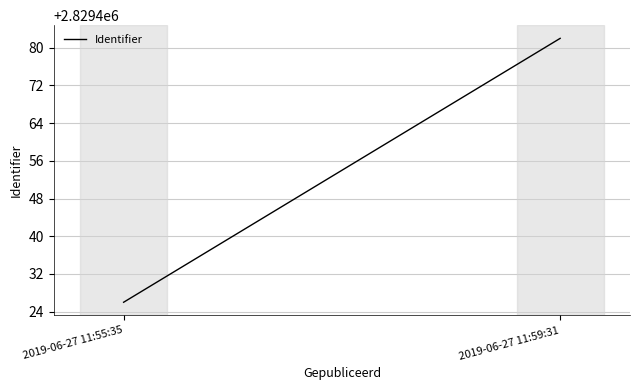

The value at 2019-06-27 11:55:35 is 691735. True or false?

False